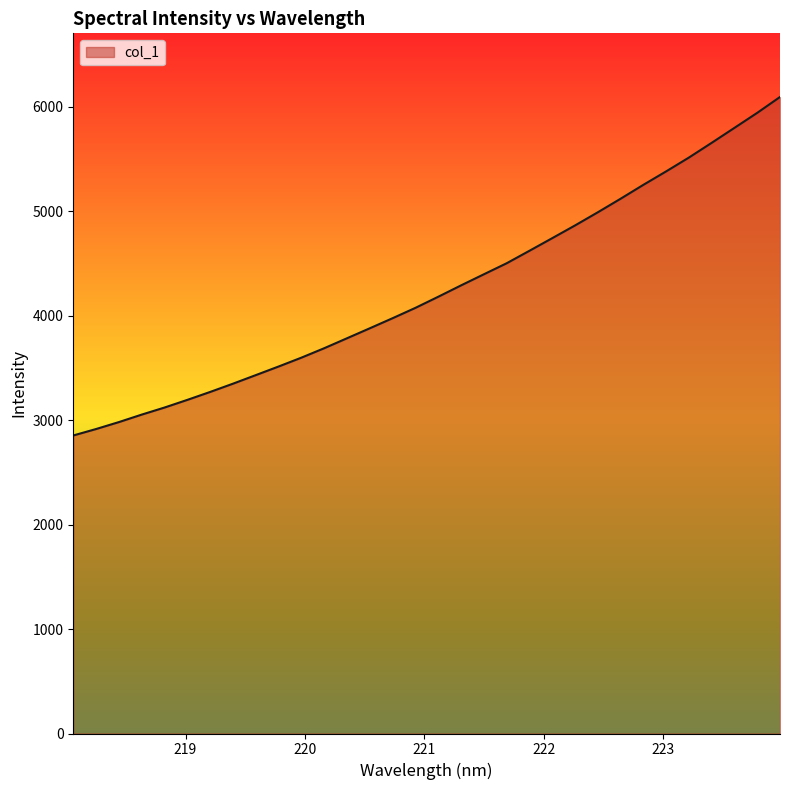

Between 222.6447 and 218.2508, which is larger?

222.6447